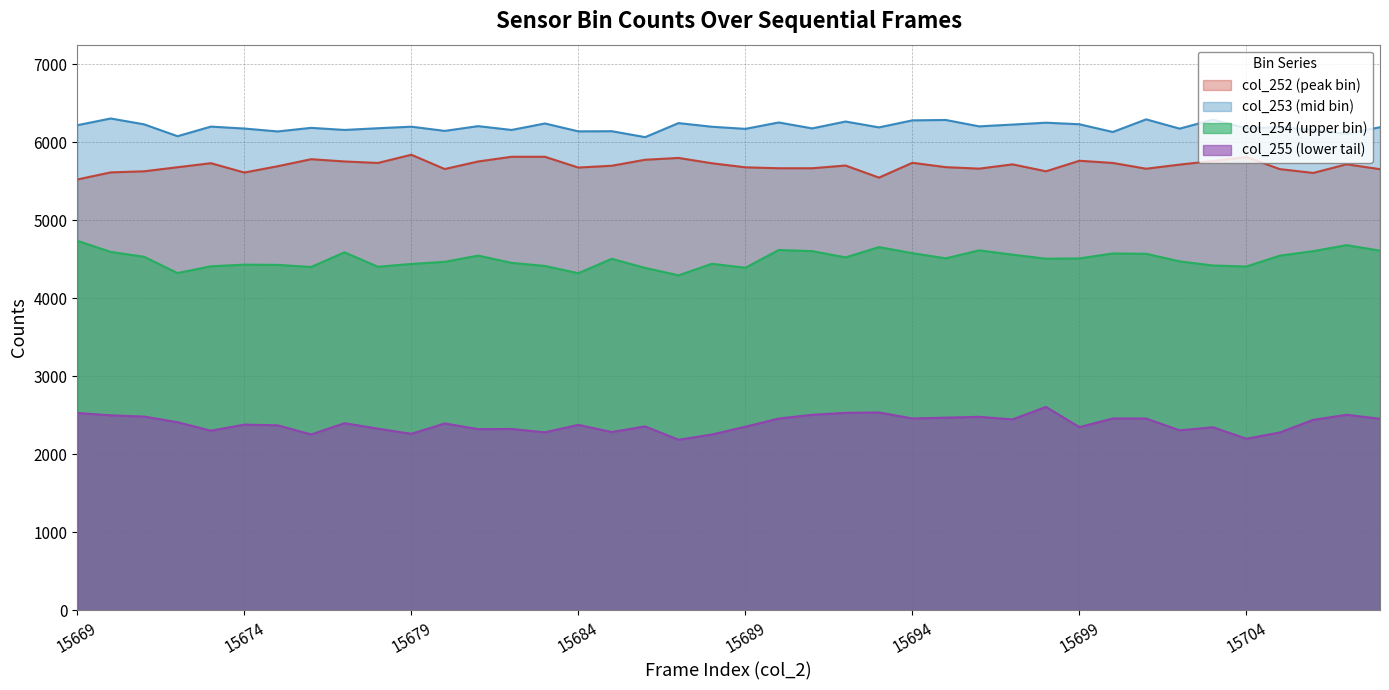

True or false: col_255 (lower tail) and col_252 (peak bin) cross at least once.

False